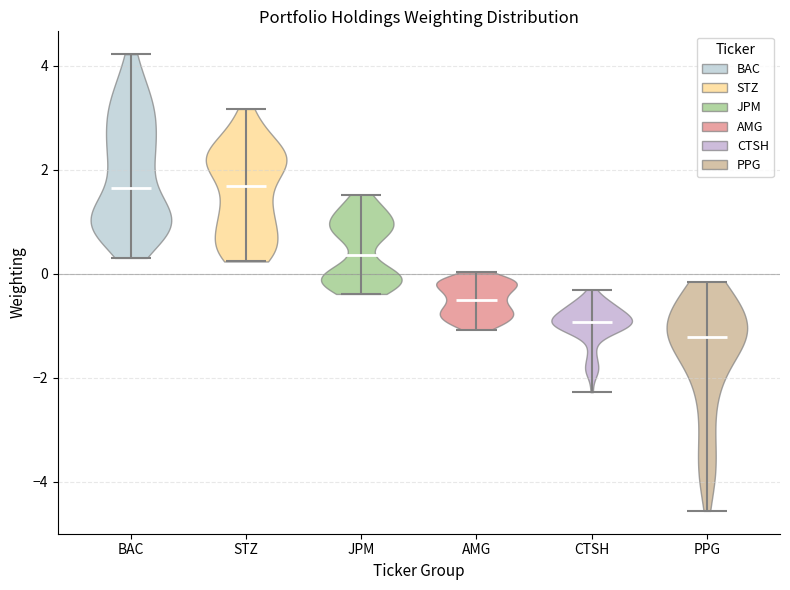

Which violin has the lowest median line?

PPG